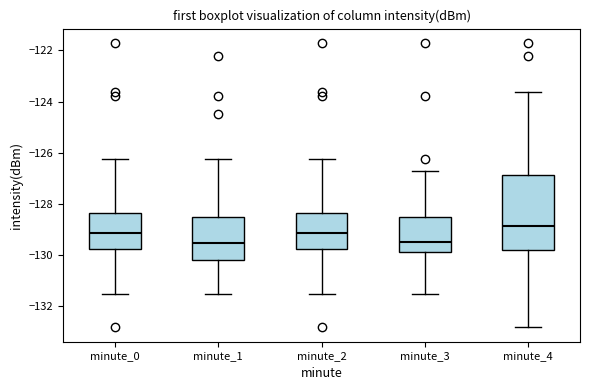

Reading left to right, transcribe this box plot: for each box, give where its median line is, the range the box spans, and where its two whiskers end, as read against the y-axis. The values are not printed on the chart, so give them approximately, as read against the axis.

minute_0: median -129.2, box -129.8 to -128.4, whiskers -131.6 to -126.2
minute_1: median -129.6, box -130.2 to -128.6, whiskers -131.6 to -126.2
minute_2: median -129.2, box -129.8 to -128.4, whiskers -131.6 to -126.2
minute_3: median -129.4, box -129.8 to -128.6, whiskers -131.6 to -126.8
minute_4: median -128.8, box -129.8 to -126.8, whiskers -132.8 to -123.6